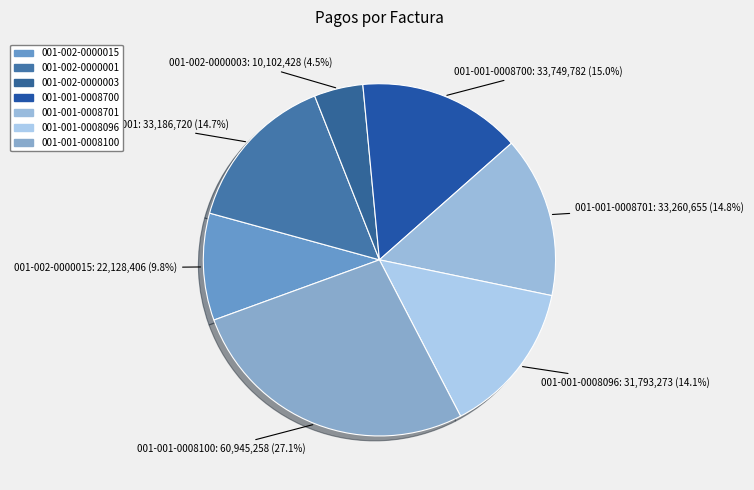

Is it true that 001-001-0008701 is 7% of the pie?

False